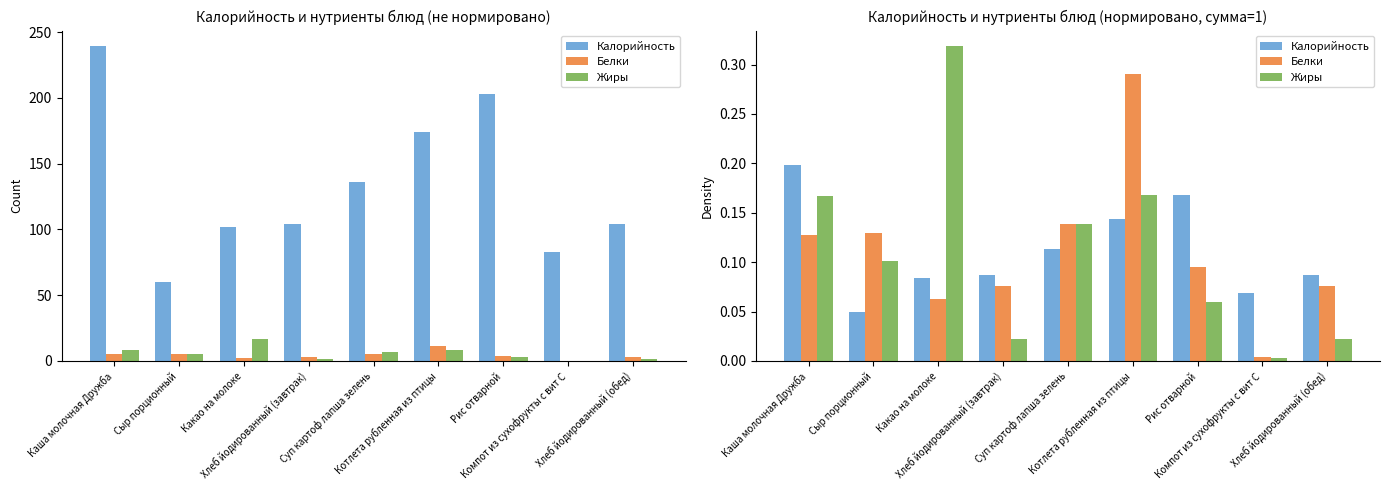

What position from the left is Хлеб йодированный (обед)?

9